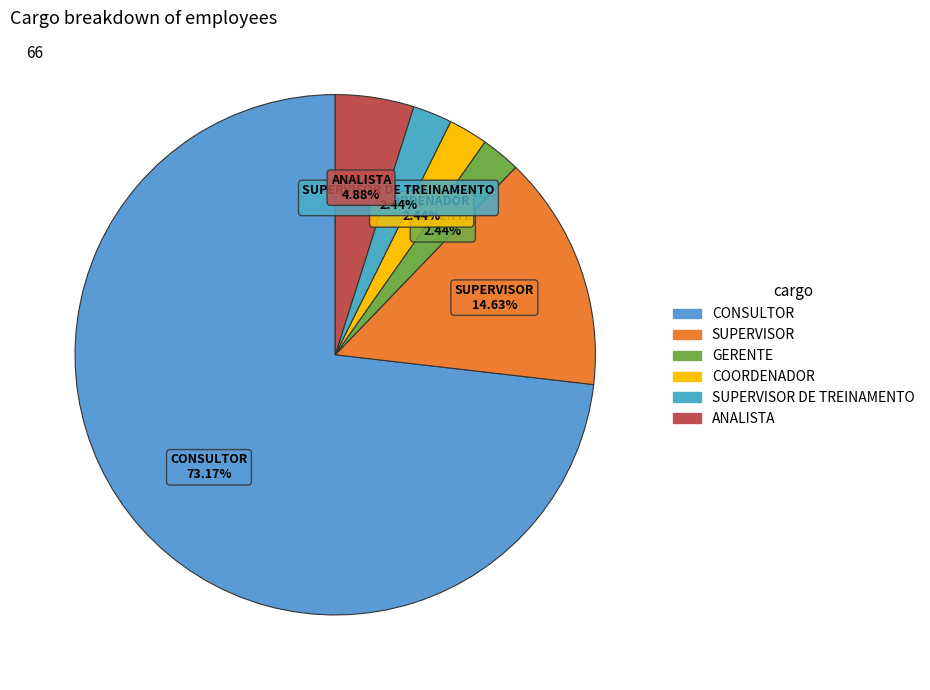

How many segments does this pie chart have?

6